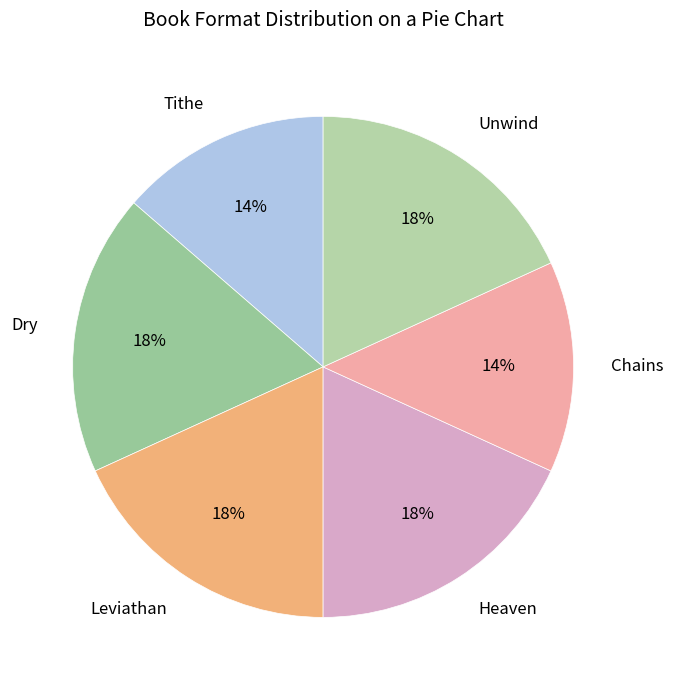

To the nearest percent, what is the combined percentage of Tithe and Dry?

32%